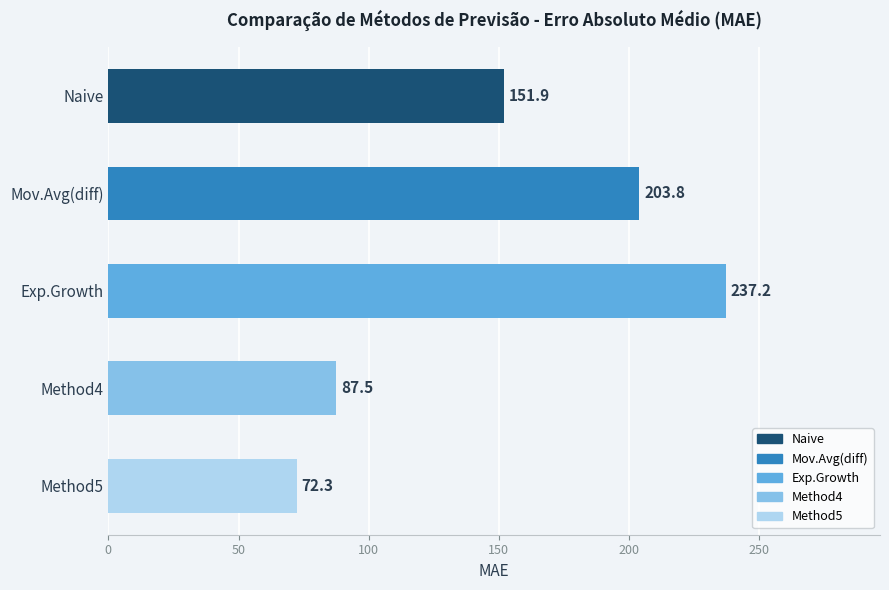

The chart shows a value of 151.9 at Naive. True or false?

True